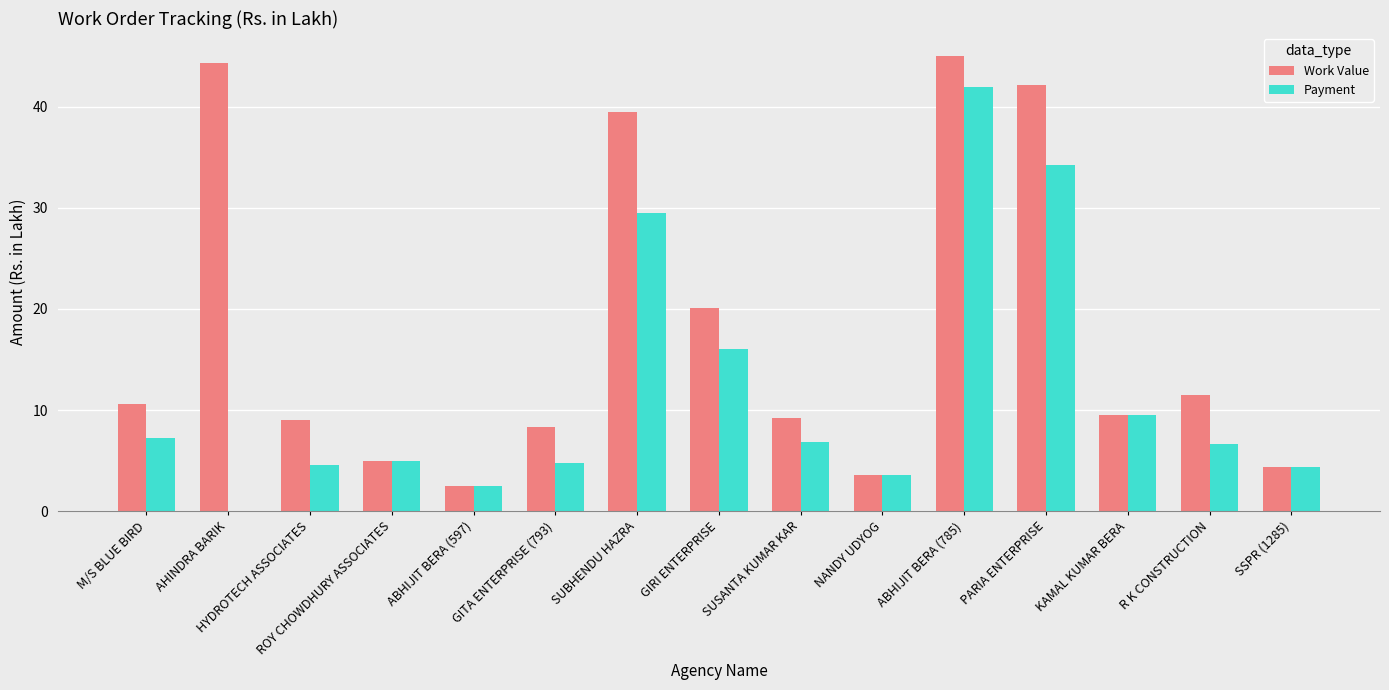

The value of Payment at NANDY UDYOG is 1.1. True or false?

False